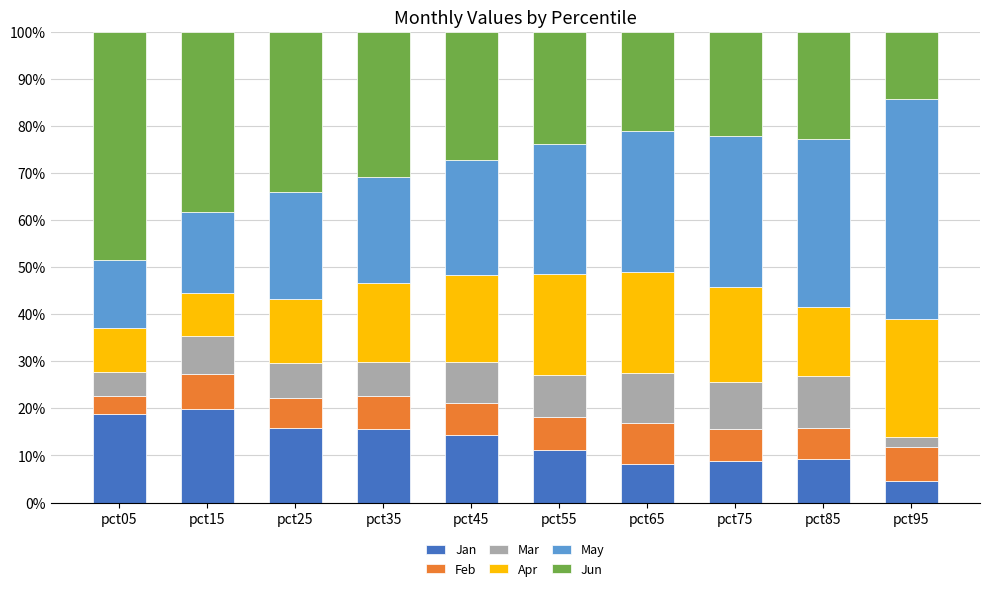

What is the total value across all series at pct95?

100.0